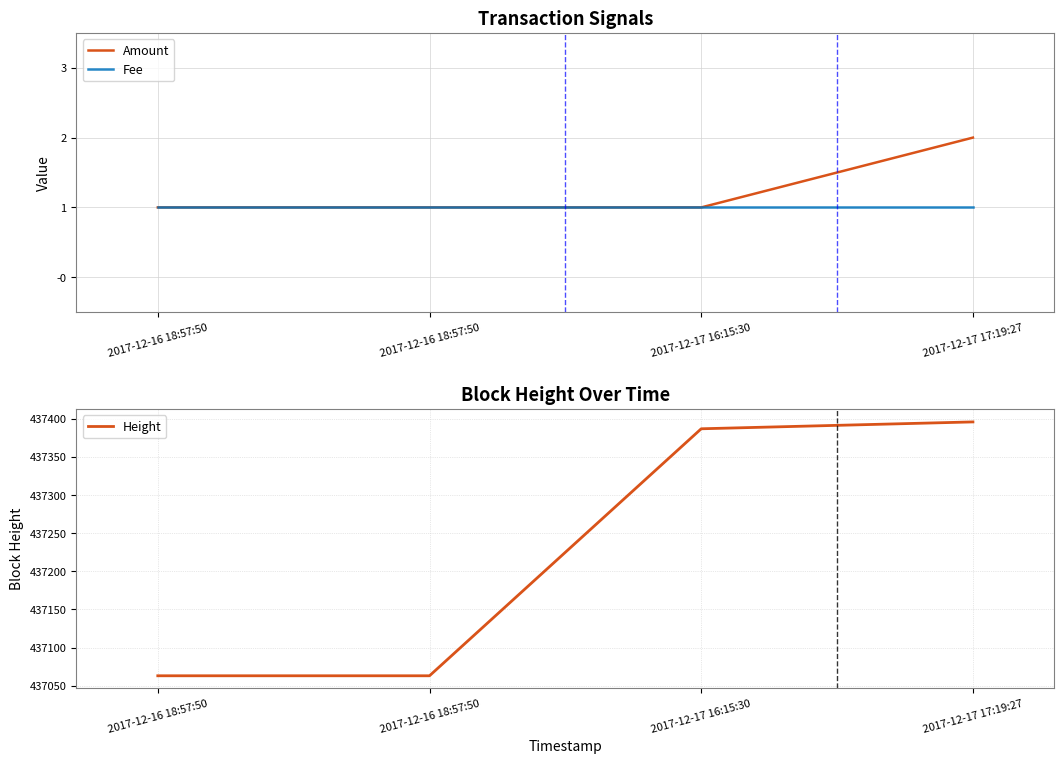

How many values in the Height series are below 437387?

2